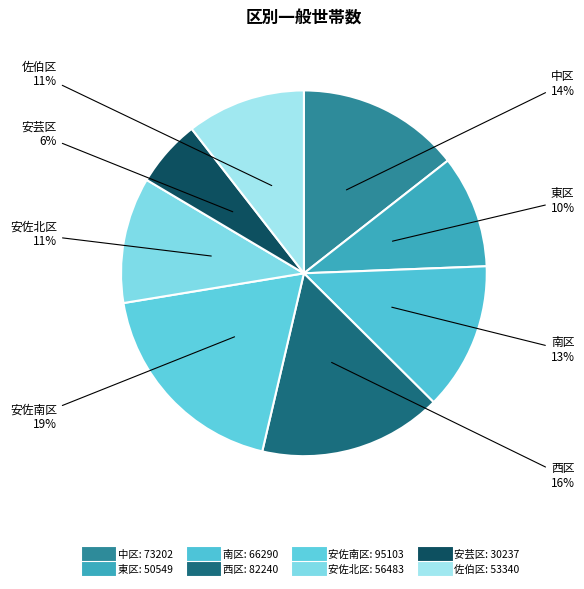

True or false: 西区 accounts for 16% of the total.

True